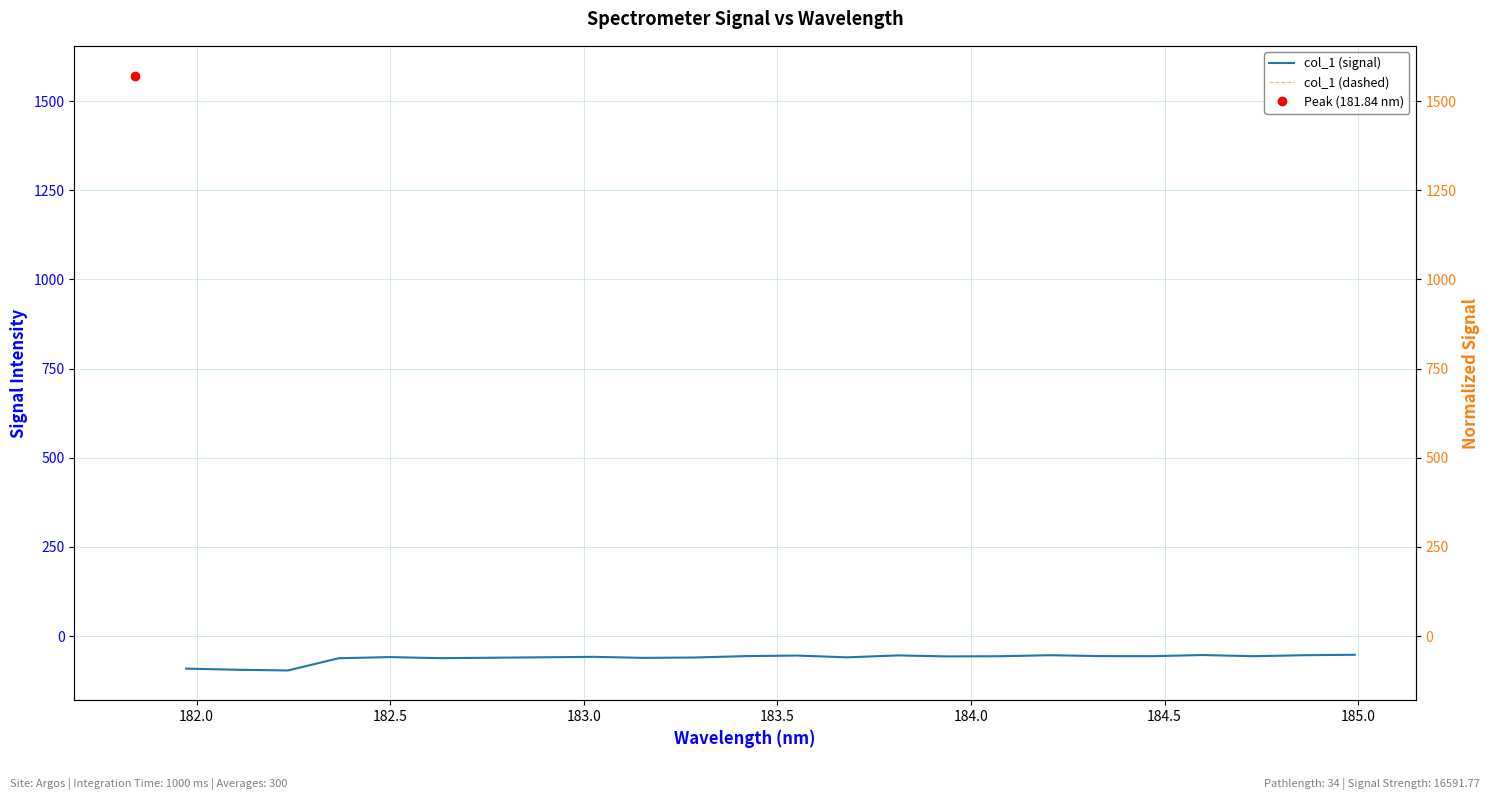

True or false: col_1 (dashed) has a value of -23.4 at 15.

False